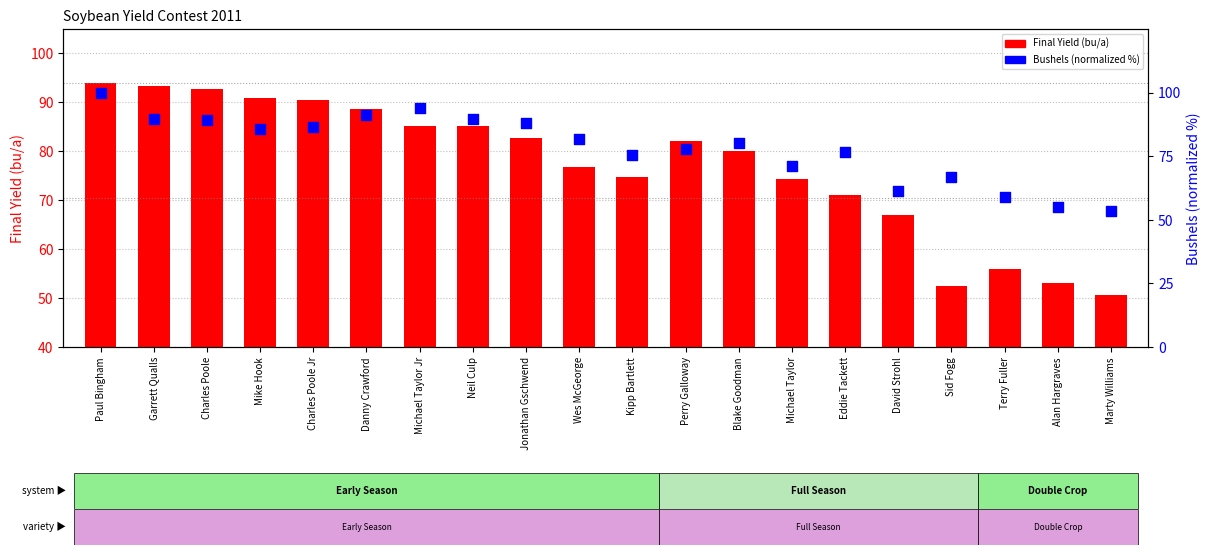

What is the change in value from Paul Bingham to Eddie Tackett?

-23.5